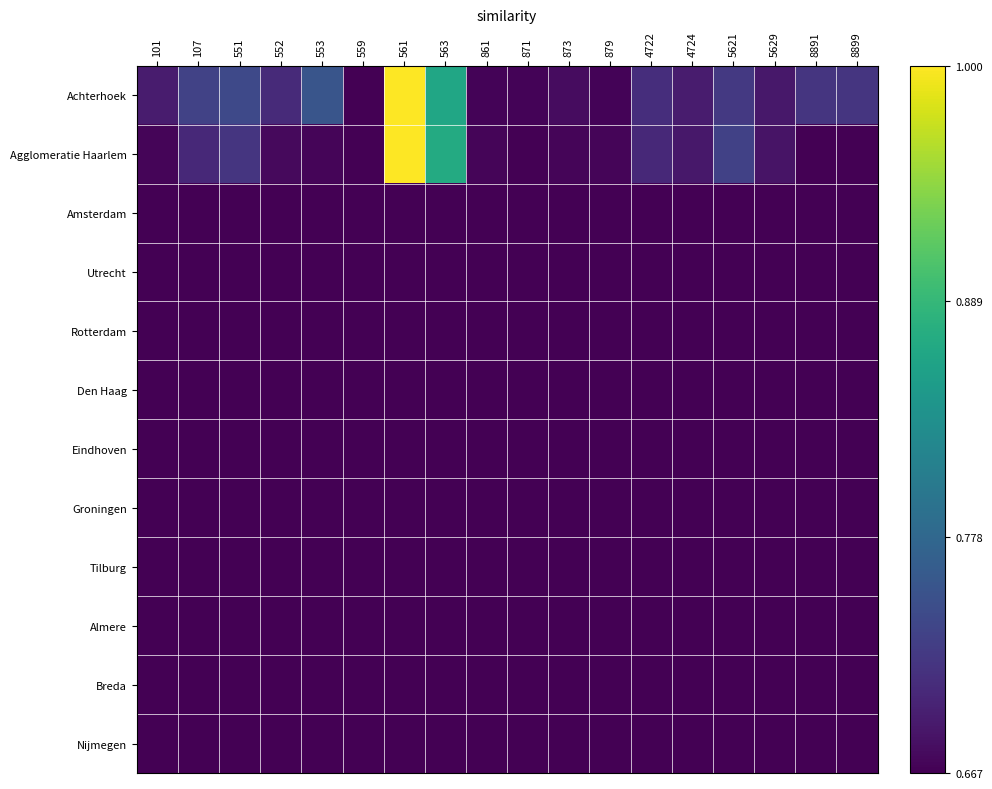

At which category is the sum across all series the highest?

561